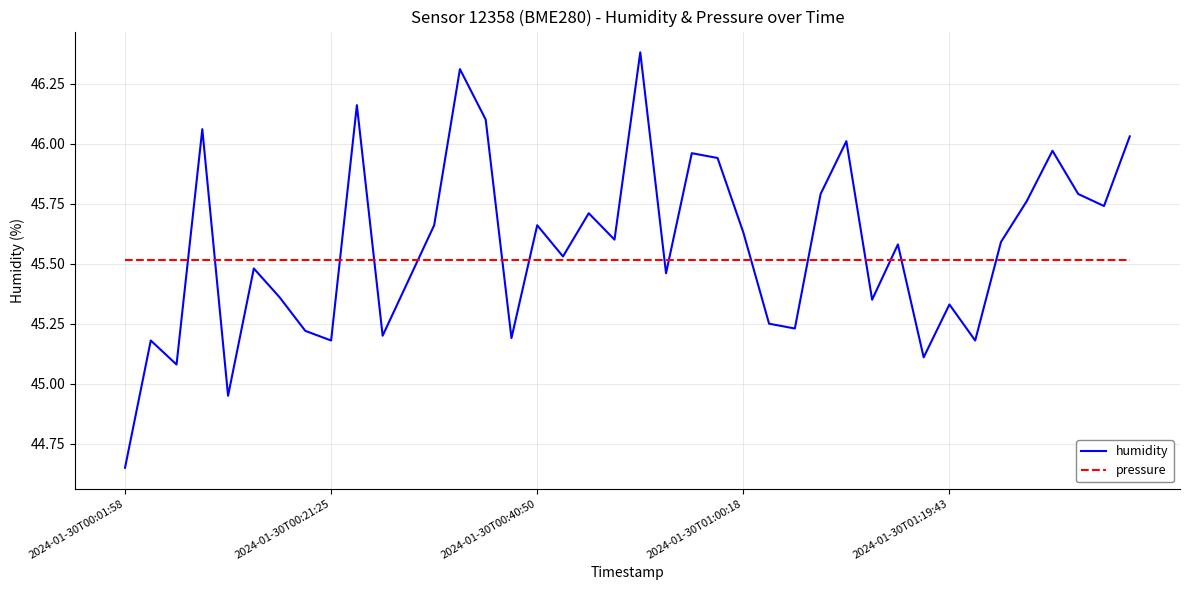

What are all the series names shown in the legend?

humidity, pressure